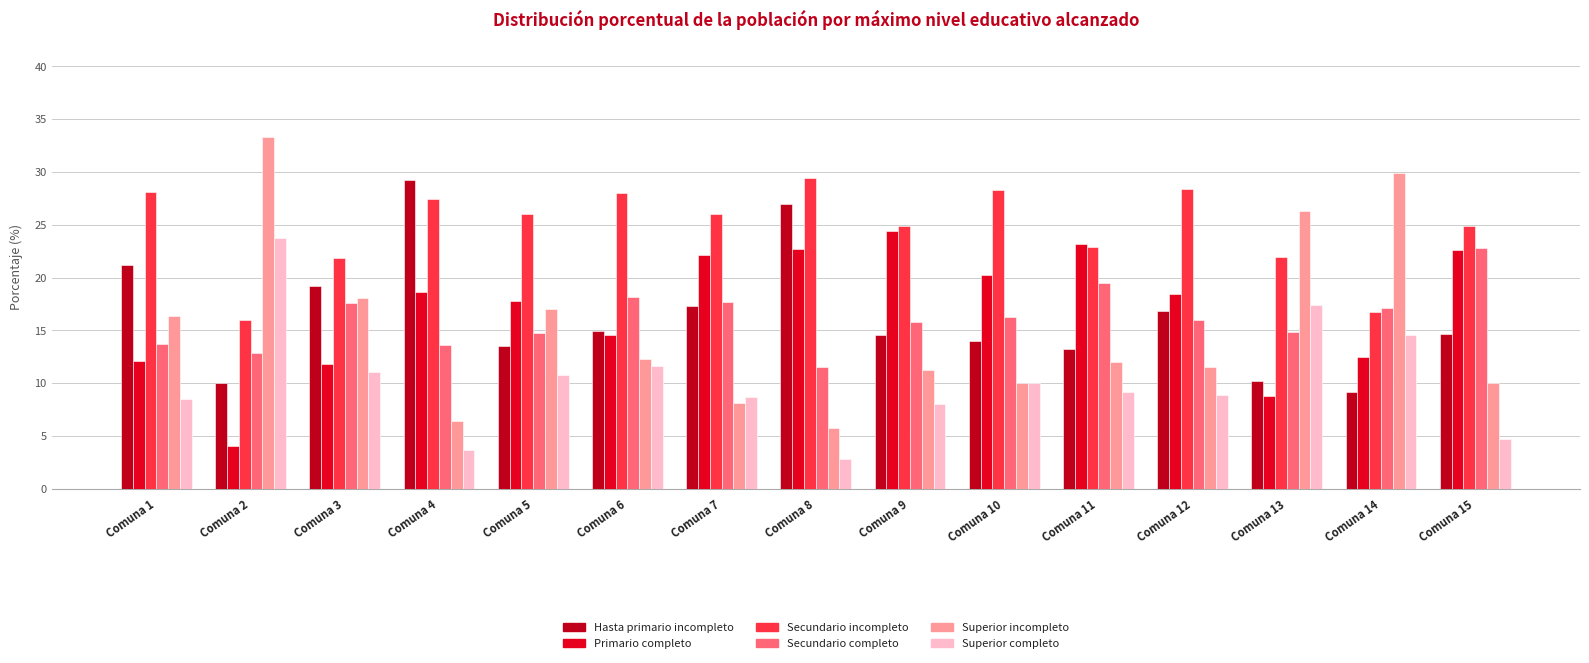

Between Comuna 1 and Comuna 4, which series saw the biggest shift?

Superior incompleto